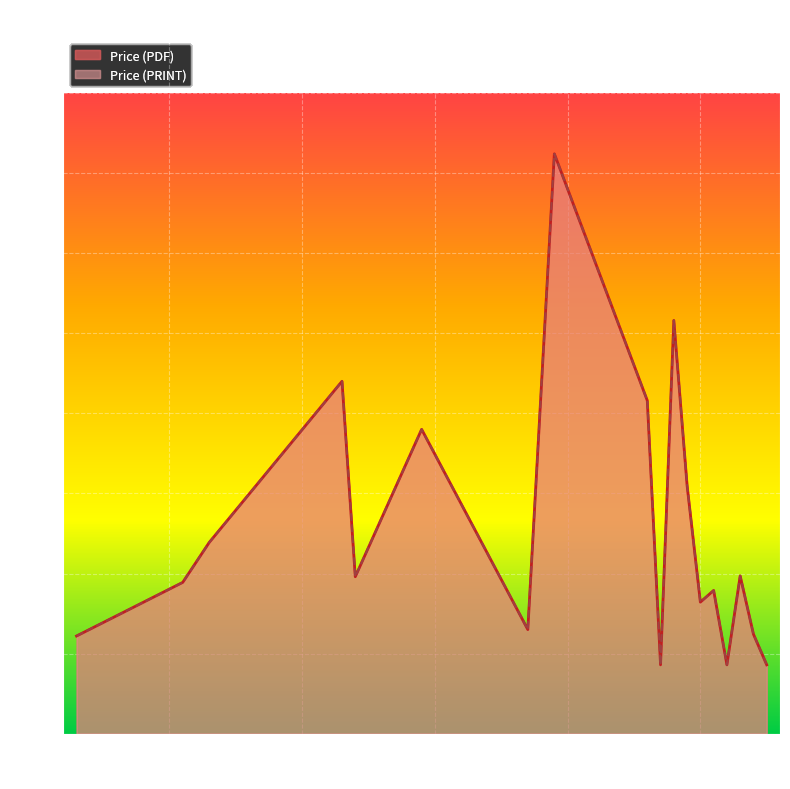

At which category is the sum across all series the highest?

2009